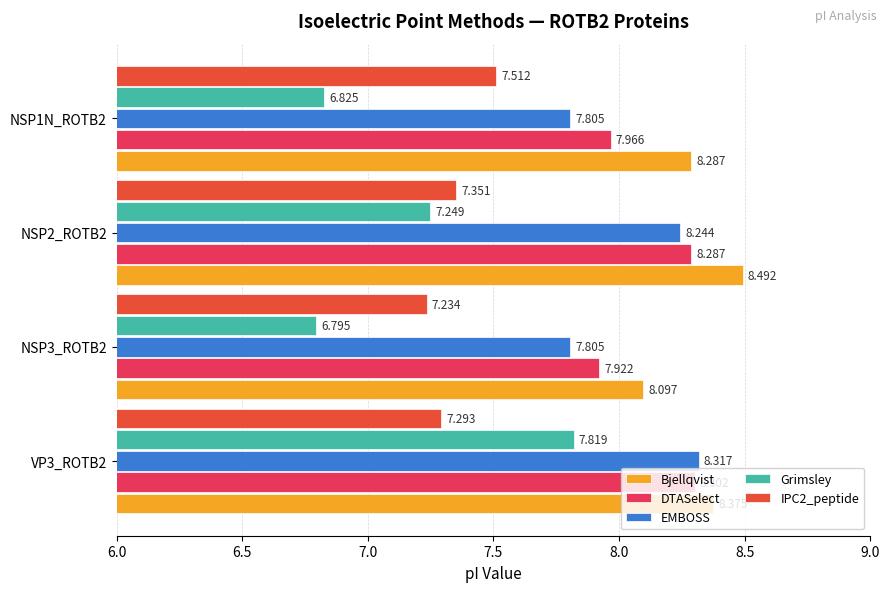

Which series has the largest total across all categories?

Bjellqvist